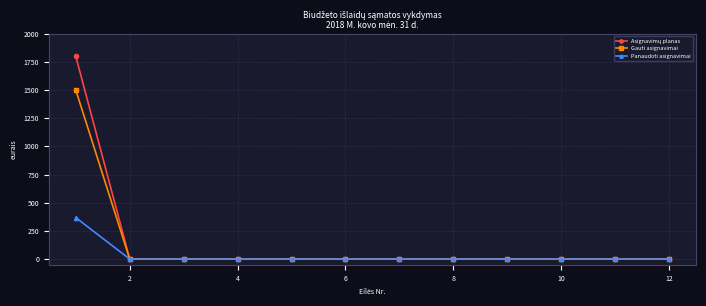

Does the chart have visible grid lines?

Yes